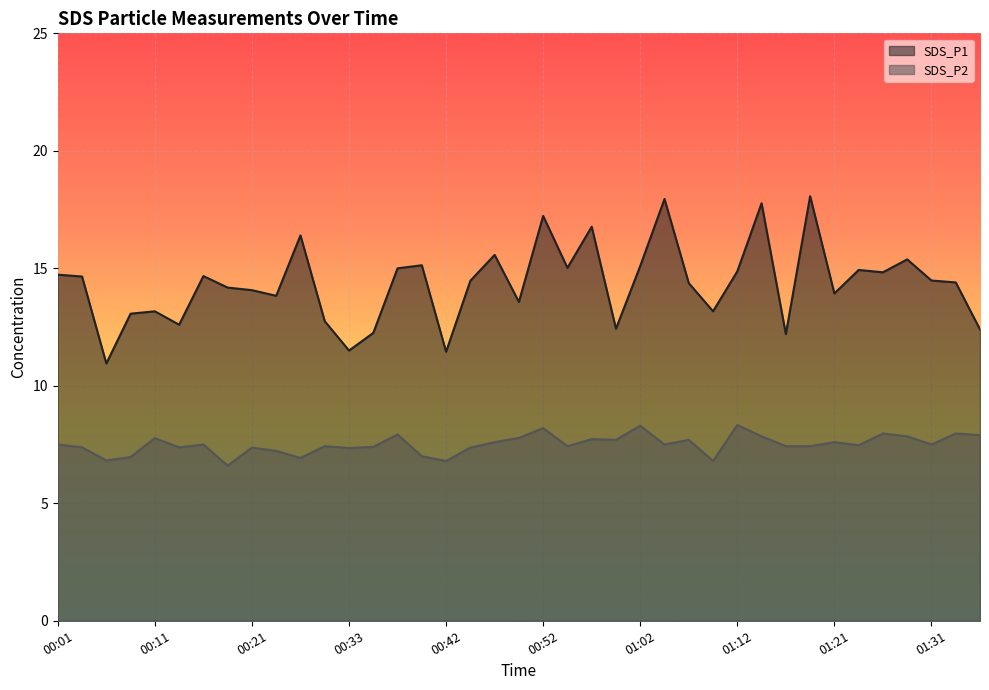

What is the value of the SDS_P2 point at the 4th from the left?

7.0